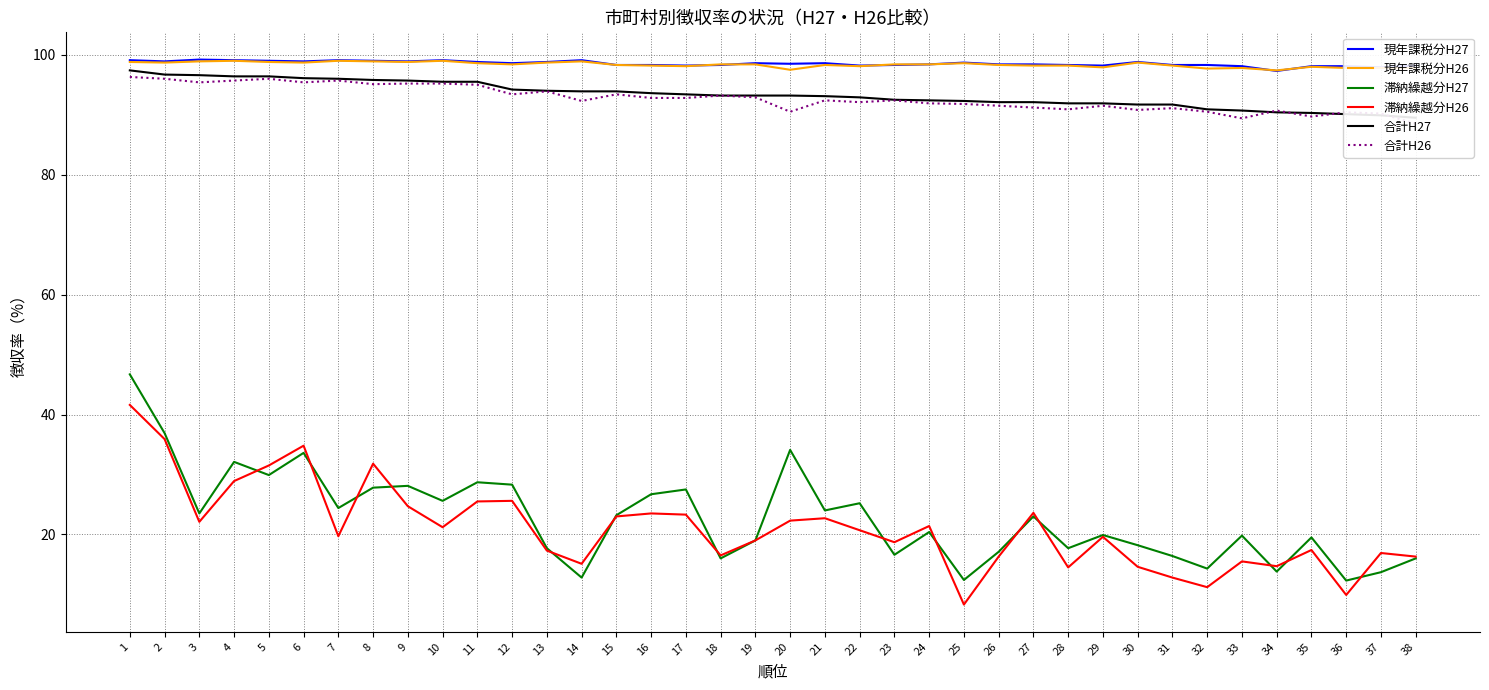

Reading left to right, what are all the values shown in this chart?

現年課税分H27: 1=99.1	2=98.9	3=99.2	4=99.1	5=99.0	6=98.9	7=99.1	8=99.0	9=98.9	10=99.1	11=98.8	12=98.6	13=98.8	14=99.1	15=98.3	16=98.3	17=98.2	18=98.3	19=98.6	20=98.5	21=98.6	22=98.2	23=98.3	24=98.4	25=98.7	26=98.4	27=98.4	28=98.3	29=98.2	30=98.8	31=98.3	32=98.3	33=98.1	34=97.3	35=98.1	36=98.1	37=97.9	38=98.2
現年課税分H26: 1=98.8	2=98.7	3=98.9	4=99.0	5=98.8	6=98.7	7=99.0	8=98.9	9=98.8	10=99.0	11=98.6	12=98.4	13=98.7	14=98.9	15=98.3	16=98.2	17=98.1	18=98.4	19=98.4	20=97.5	21=98.3	22=98.1	23=98.4	24=98.4	25=98.6	26=98.3	27=98.2	28=98.2	29=97.9	30=98.7	31=98.2	32=97.7	33=97.8	34=97.4	35=98.0	36=97.8	37=97.8	38=97.8
滞納繰越分H27: 1=46.7	2=36.9	3=23.5	4=32.1	5=29.9	6=33.6	7=24.4	8=27.8	9=28.1	10=25.6	11=28.7	12=28.3	13=17.7	14=12.8	15=23.2	16=26.7	17=27.5	18=16.0	19=19.0	20=34.1	21=24.0	22=25.2	23=16.6	24=20.4	25=12.4	26=17.1	27=23.0	28=17.7	29=19.9	30=18.2	31=16.4	32=14.3	33=19.8	34=13.8	35=19.5	36=12.3	37=13.7	38=16.0
滞納繰越分H26: 1=41.6	2=35.9	3=22.1	4=28.9	5=31.5	6=34.8	7=19.7	8=31.8	9=24.7	10=21.2	11=25.5	12=25.6	13=17.3	14=15.1	15=23.0	16=23.5	17=23.3	18=16.5	19=19.0	20=22.3	21=22.7	22=20.7	23=18.7	24=21.4	25=8.3	26=16.3	27=23.6	28=14.5	29=19.6	30=14.6	31=12.8	32=11.2	33=15.5	34=14.7	35=17.4	36=9.9	37=16.9	38=16.3
合計H27: 1=97.4	2=96.7	3=96.6	4=96.4	5=96.4	6=96.1	7=96.0	8=95.8	9=95.7	10=95.5	11=95.5	12=94.2	13=94.0	14=93.9	15=93.9	16=93.6	17=93.4	18=93.2	19=93.2	20=93.2	21=93.1	22=92.9	23=92.5	24=92.4	25=92.3	26=92.1	27=92.1	28=91.9	29=91.9	30=91.7	31=91.7	32=90.9	33=90.7	34=90.4	35=90.3	36=90.1	37=89.9	38=89.5
合計H26: 1=96.3	2=96.0	3=95.4	4=95.7	5=96.0	6=95.4	7=95.7	8=95.1	9=95.2	10=95.2	11=95.0	12=93.4	13=93.9	14=92.3	15=93.4	16=92.8	17=92.8	18=93.2	19=92.9	20=90.5	21=92.4	22=92.1	23=92.4	24=91.9	25=91.8	26=91.5	27=91.2	28=90.9	29=91.5	30=90.8	31=91.1	32=90.5	33=89.4	34=90.7	35=89.7	36=90.4	37=90.2	38=88.5